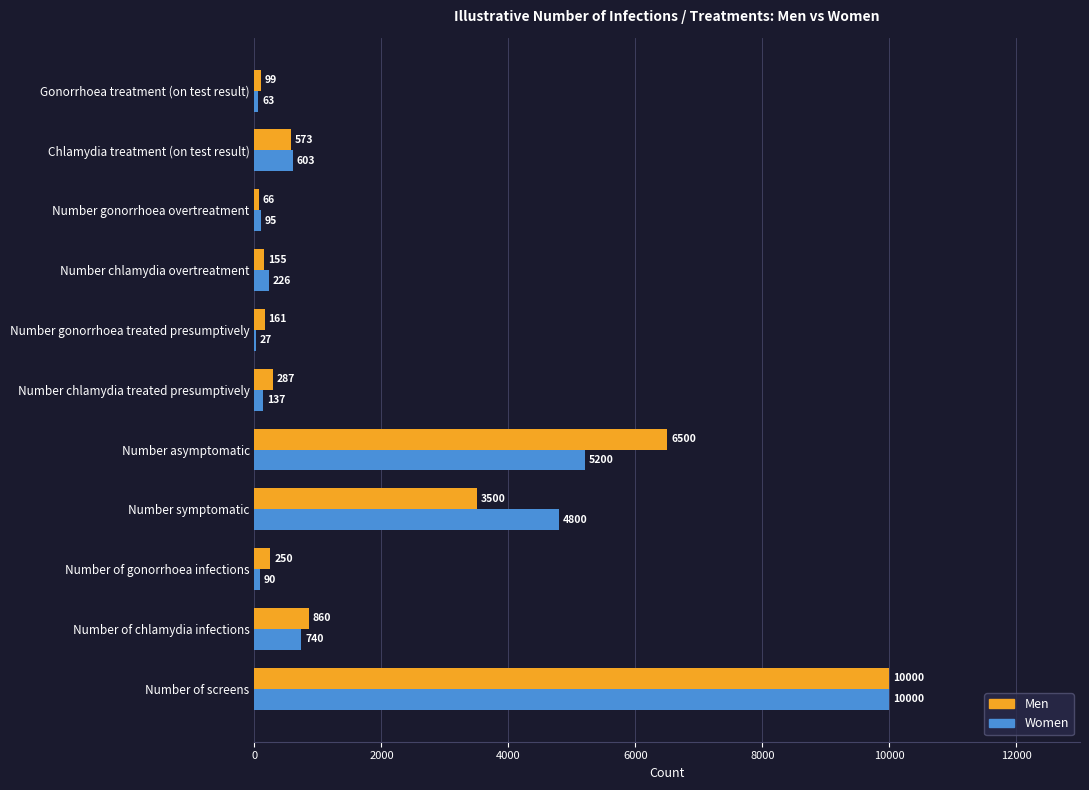

Between Number of gonorrhoea infections and Number gonorrhoea overtreatment, which series saw the biggest shift?

Men